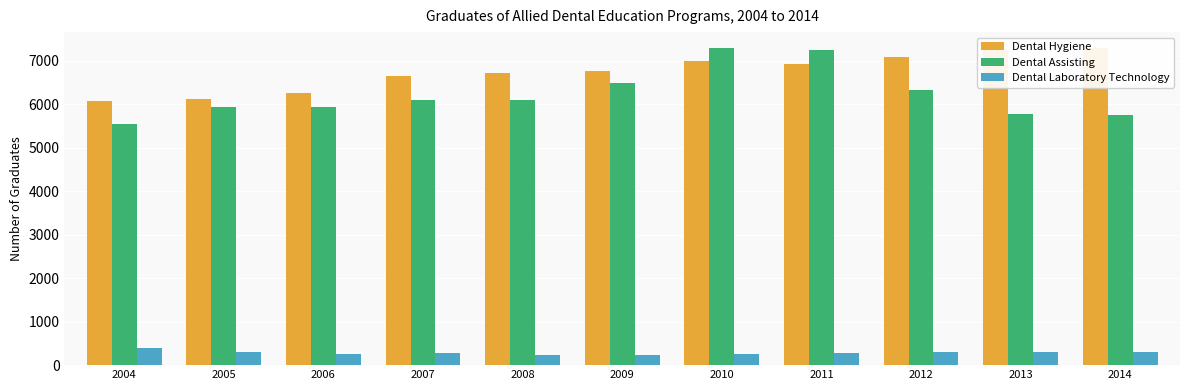

Between 2004 and 2011, which series saw the biggest shift?

Dental Assisting